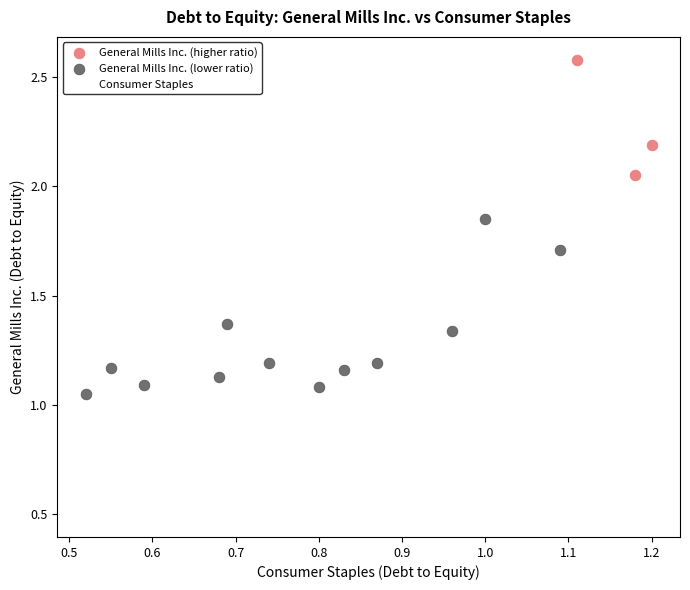

Which series contains the highest Y value?

General Mills Inc. (higher ratio)